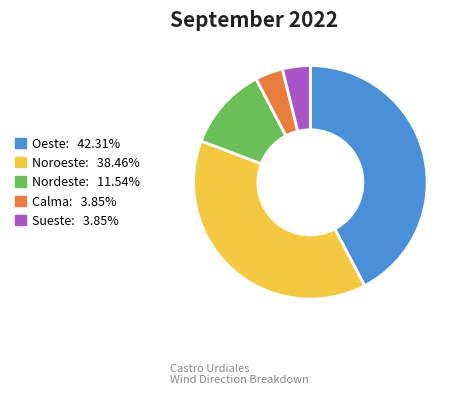

Which has a higher value, Nordeste or Noroeste?

Noroeste